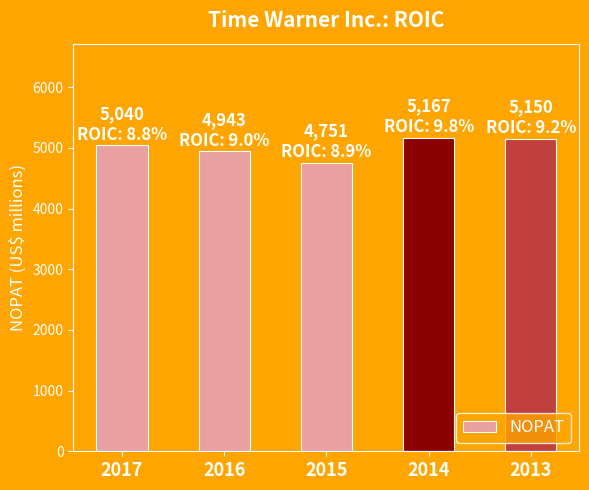

What is the value of the 3rd bar from the left?

4751